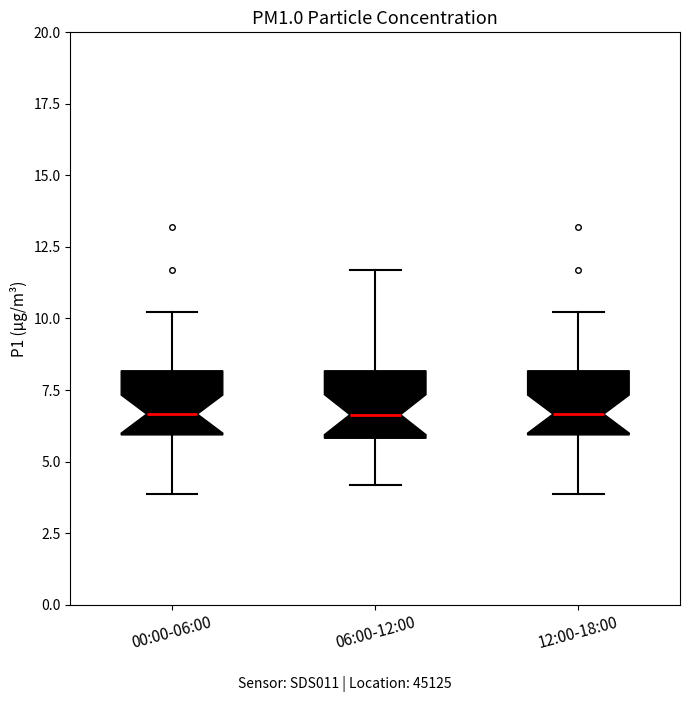

Reading left to right, read every box against the y-axis: the position of its median line, the range the box covers, and the ends of its whiskers. The values are not printed on the chart, so give them approximately, as read against the axis.

00:00-06:00: median 6.5, box 6.0 to 8.0, whiskers 4.0 to 10.0
06:00-12:00: median 6.5, box 6.0 to 8.0, whiskers 4.0 to 11.5
12:00-18:00: median 6.5, box 6.0 to 8.0, whiskers 4.0 to 10.0